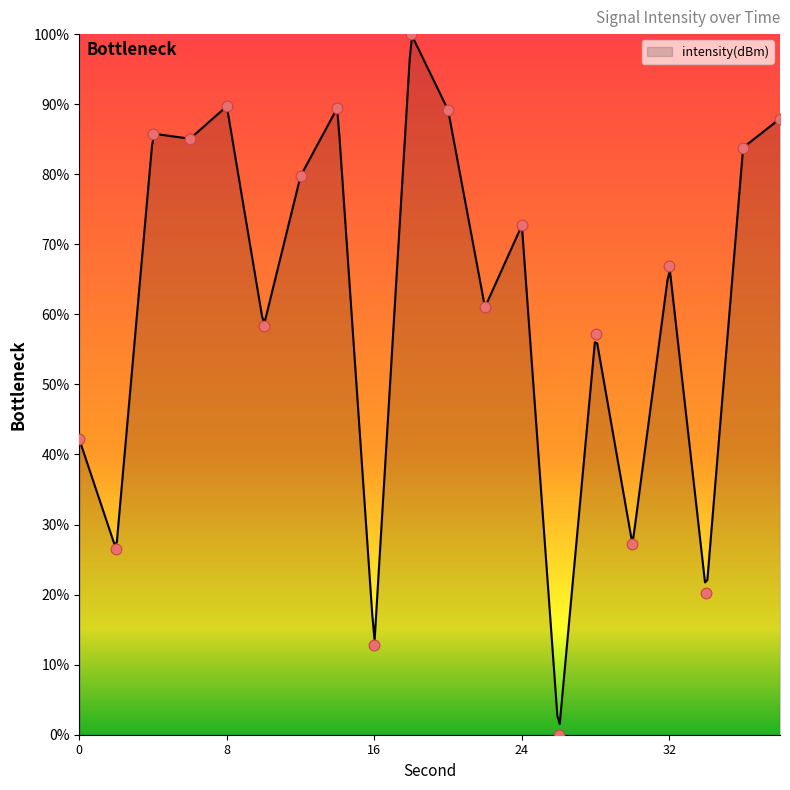

Between 6 and 36, which is larger?

6